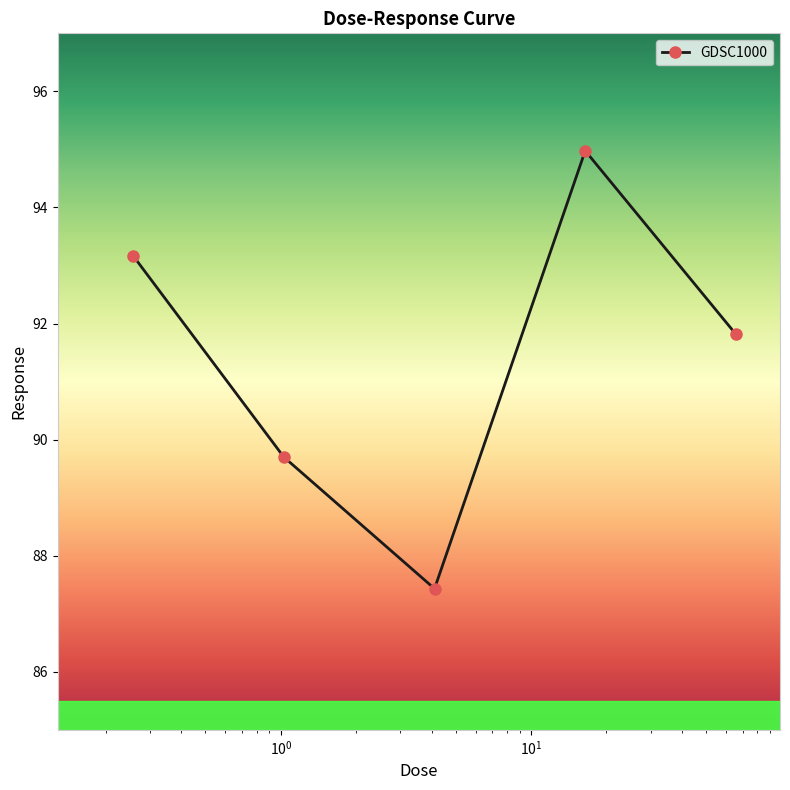

What is the value of the 3rd point from the left?

87.4